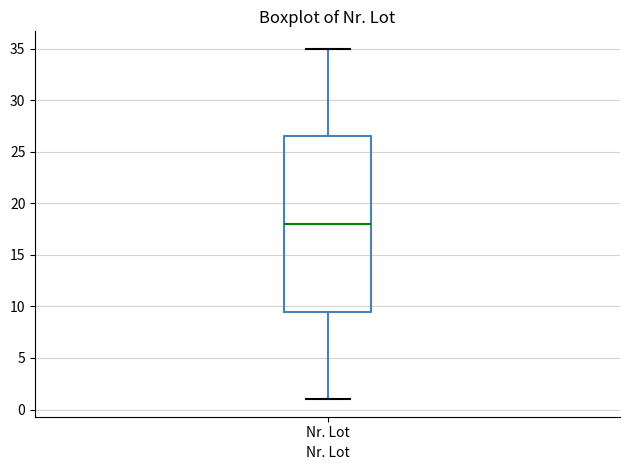

Where does the lower whisker of the box for Nr. Lot end on the y-axis? The values are not printed on the chart, so give them approximately, as read against the axis.

1.0